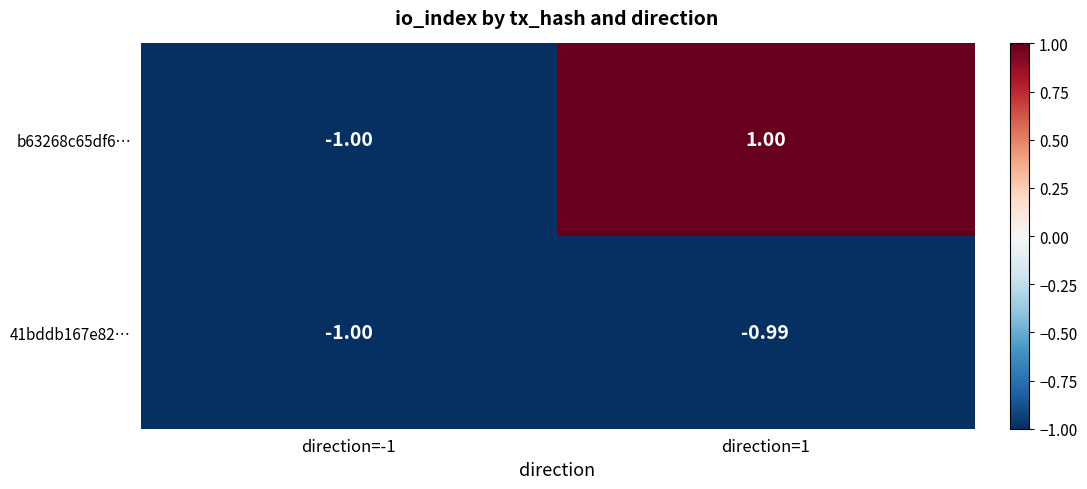

Which series has the widest spread of values?

b63268c65df6…